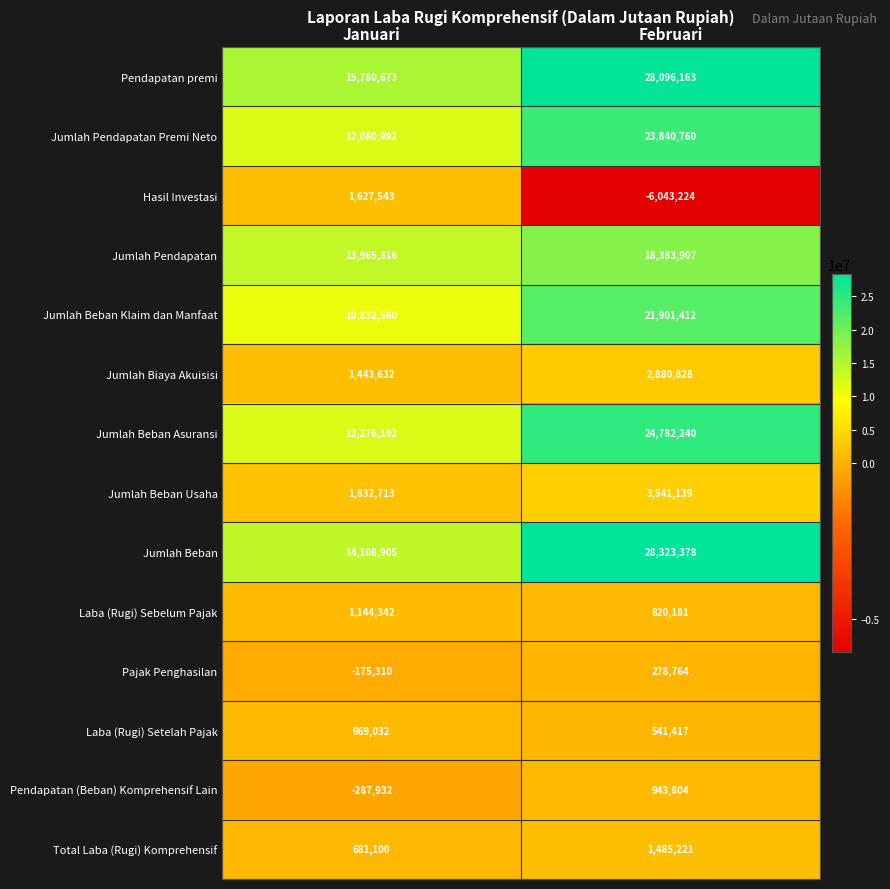

Count the number of categories in the chart.

2